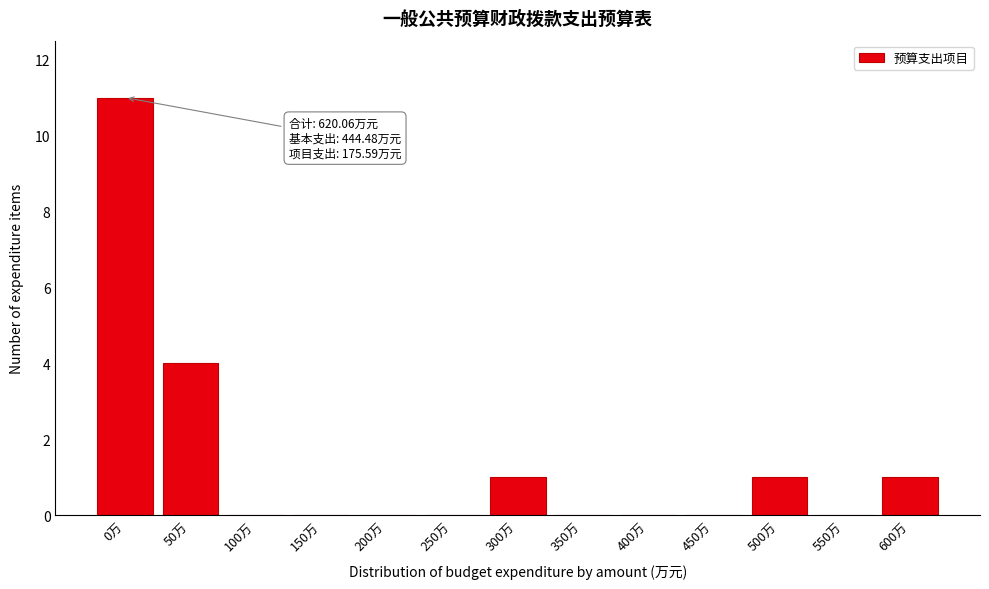

Reading right to left, list all the values displayed in this chart.

600万=1	550万=0	500万=1	450万=0	400万=0	350万=0	300万=1	250万=0	200万=0	150万=0	100万=0	50万=4	0万=11